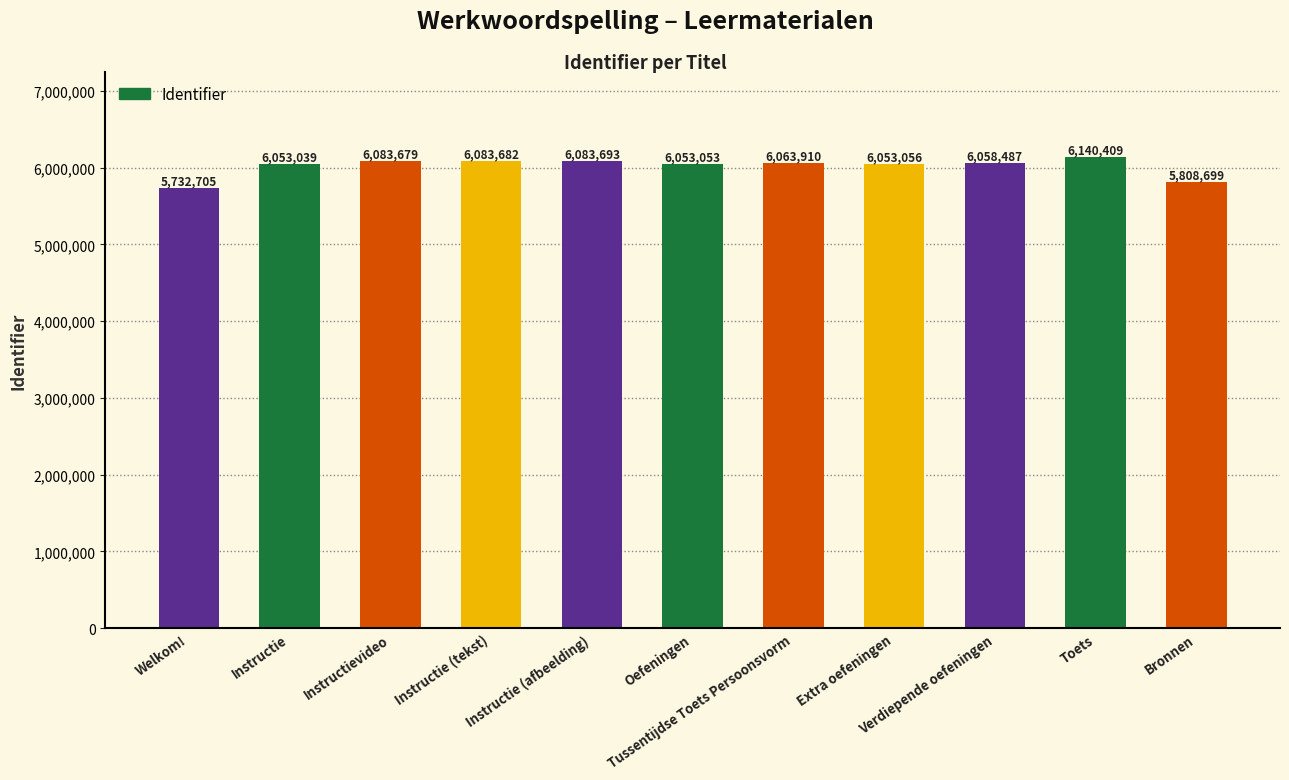

List the labels in order of value, smallest first.

Welkom!, Bronnen, Instructie, Oefeningen, Extra oefeningen, Verdiepende oefeningen, Tussentijdse Toets Persoonsvorm, Instructievideo, Instructie (tekst), Instructie (afbeelding), Toets